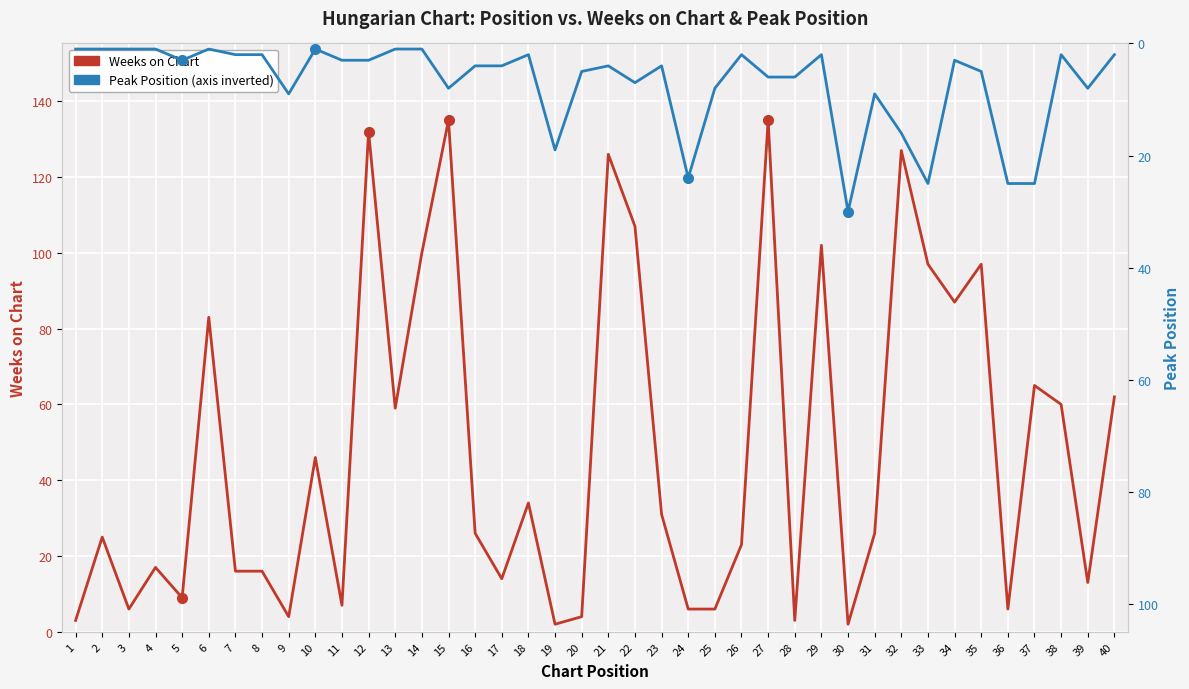

At how many categories does at least one series exceed 106?

6